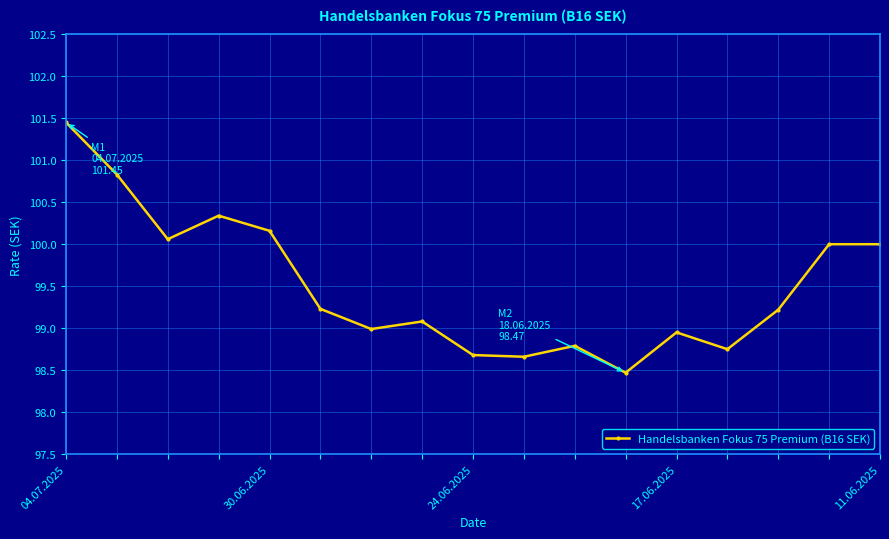

What is the smallest value displayed?

98.5